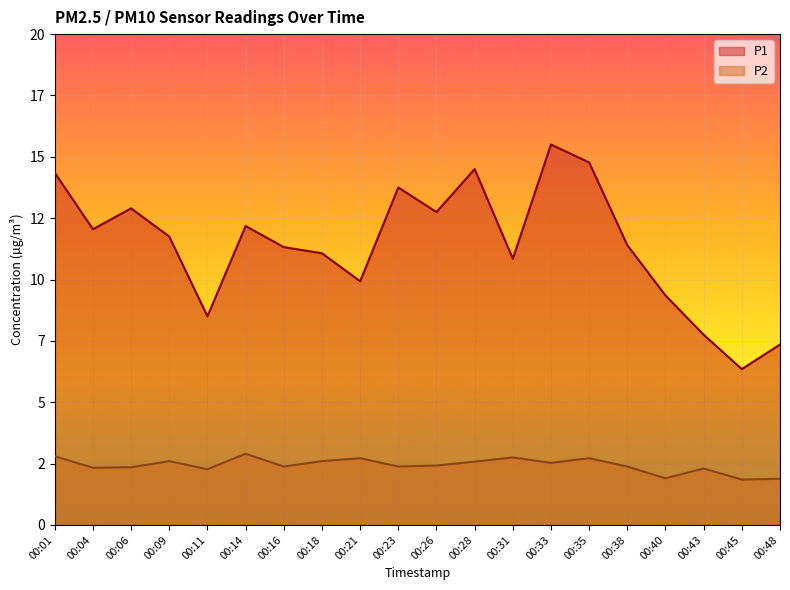

Which series changed the most between 00:09 and 00:21?

P1